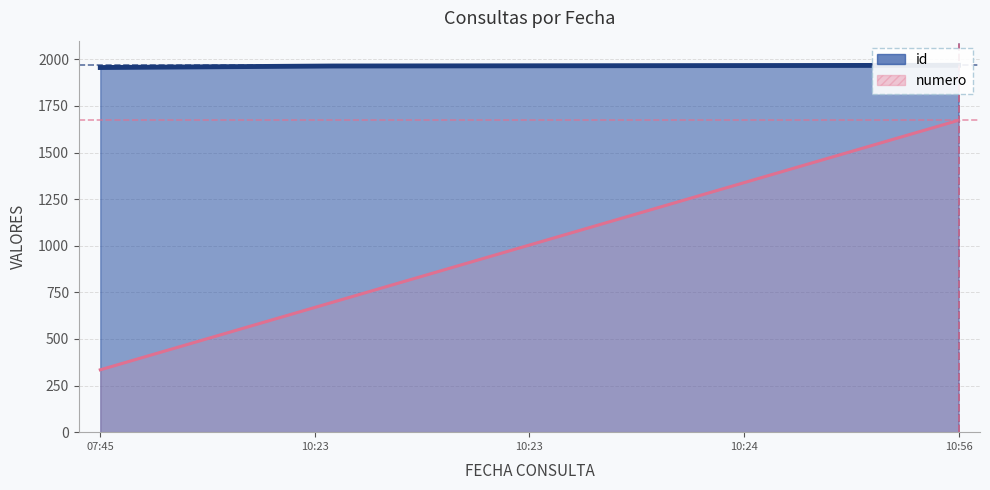

The value of numero at 2020-03-12 10:56:07 is 7. True or false?

False